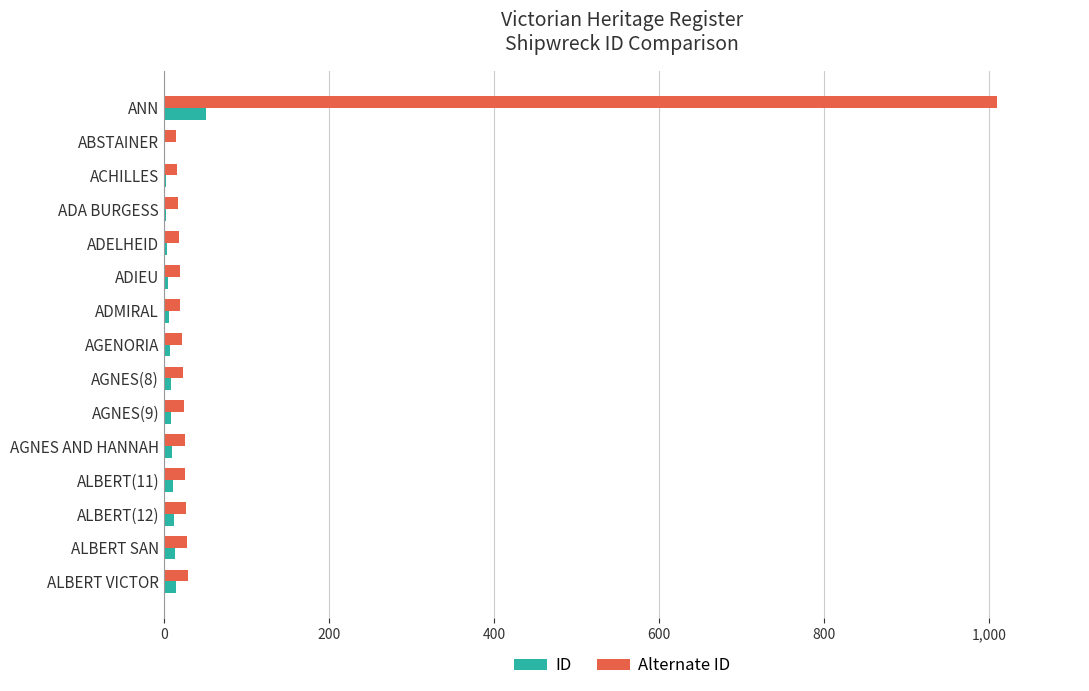

What is the sum of all ID values?

156